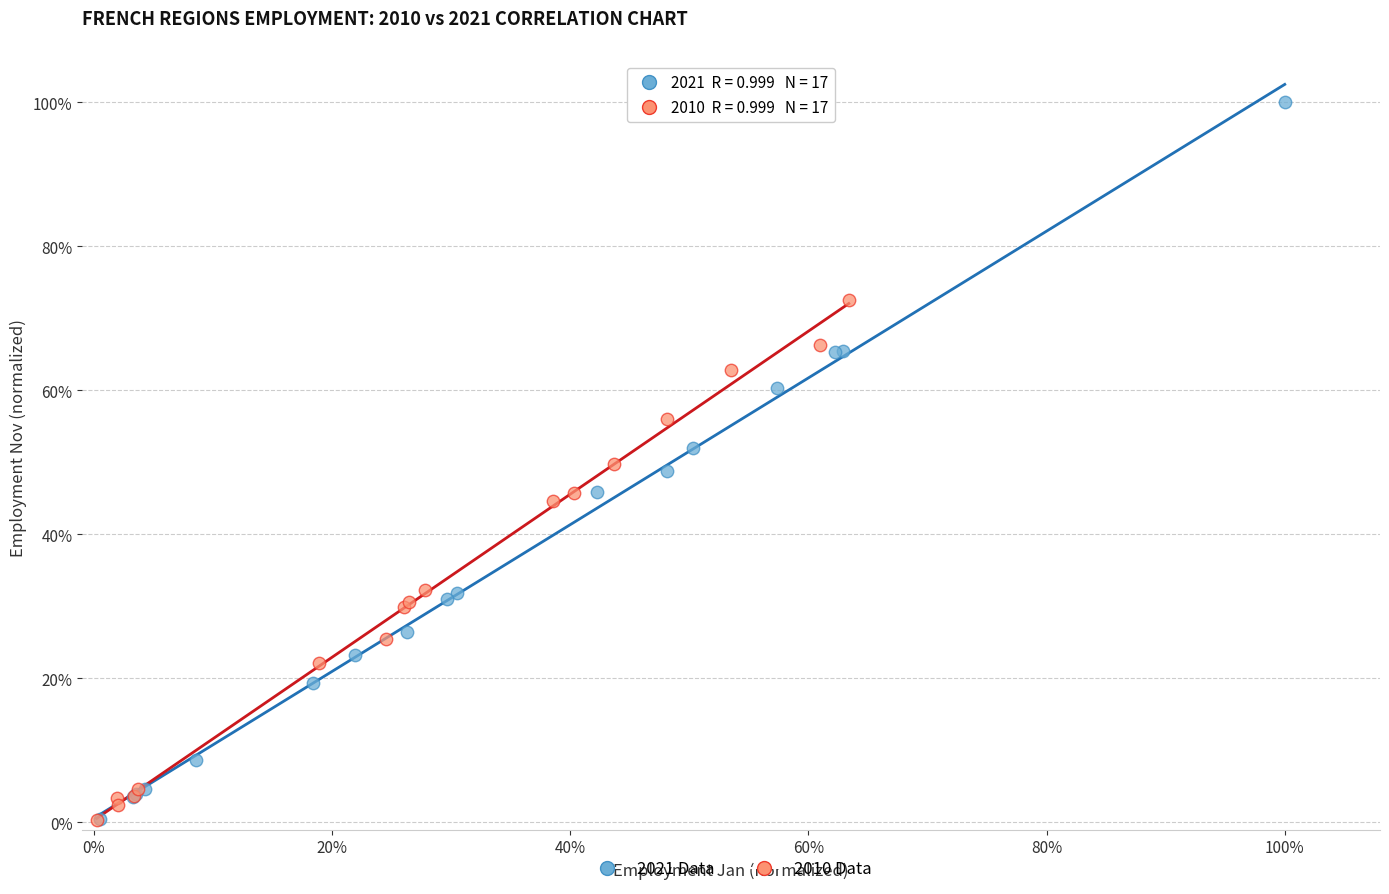

Which series has the widest spread of Y values?

2021 Data